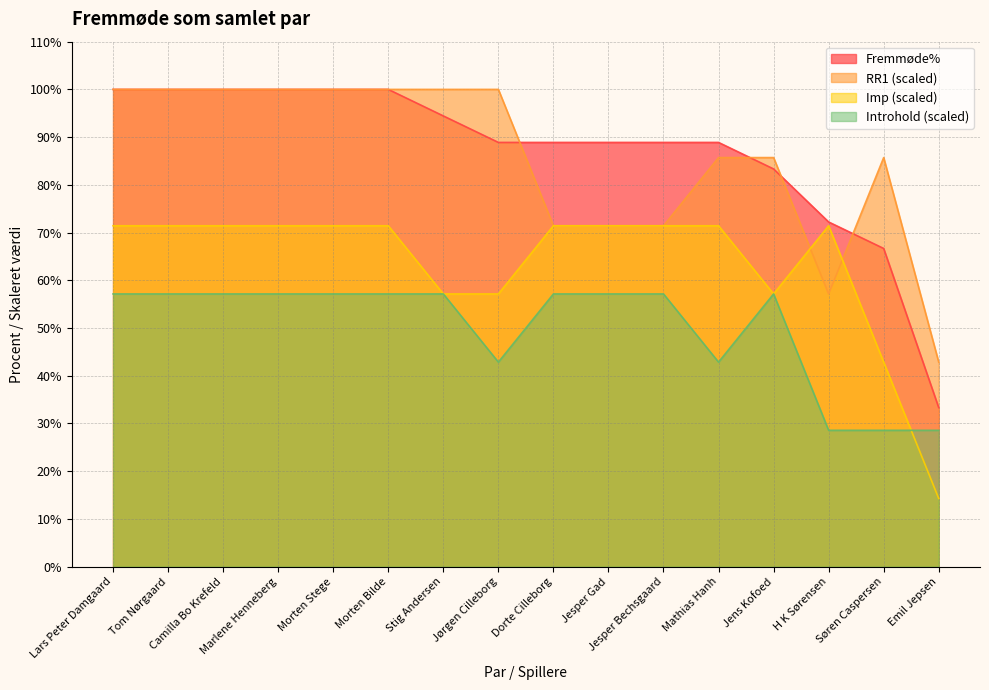

True or false: RR1 and Fremmøde% intersect in this chart.

True